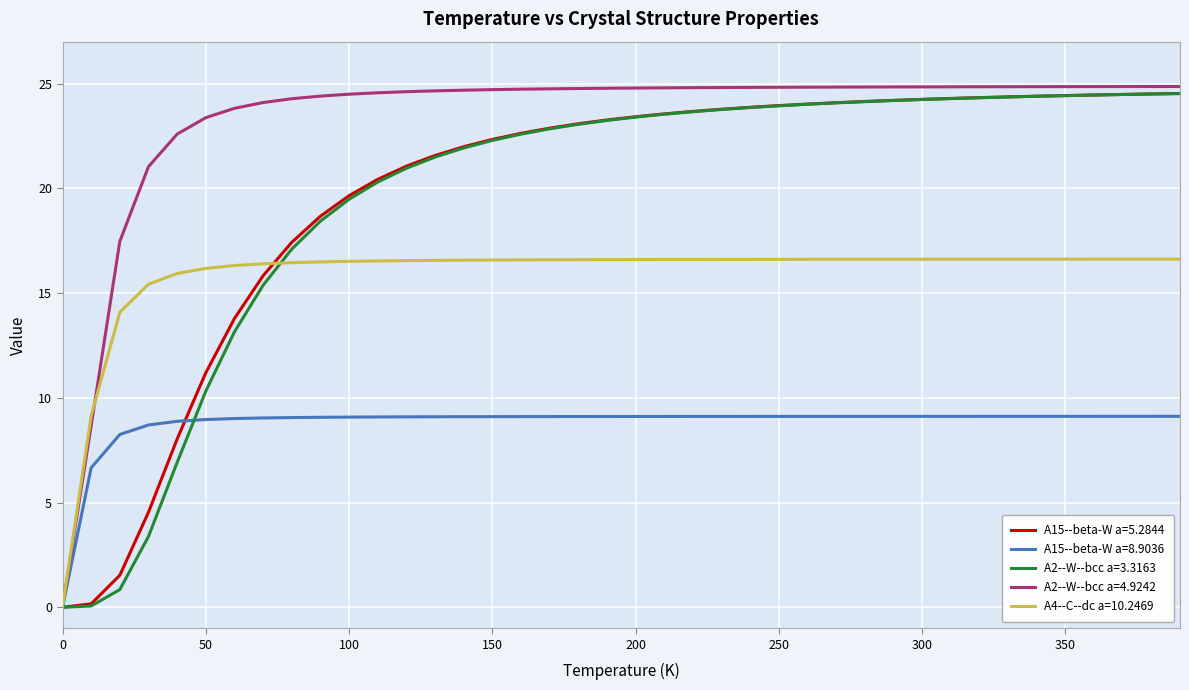

What is the maximum value for A4--C--dc a=10.2469?

16.6